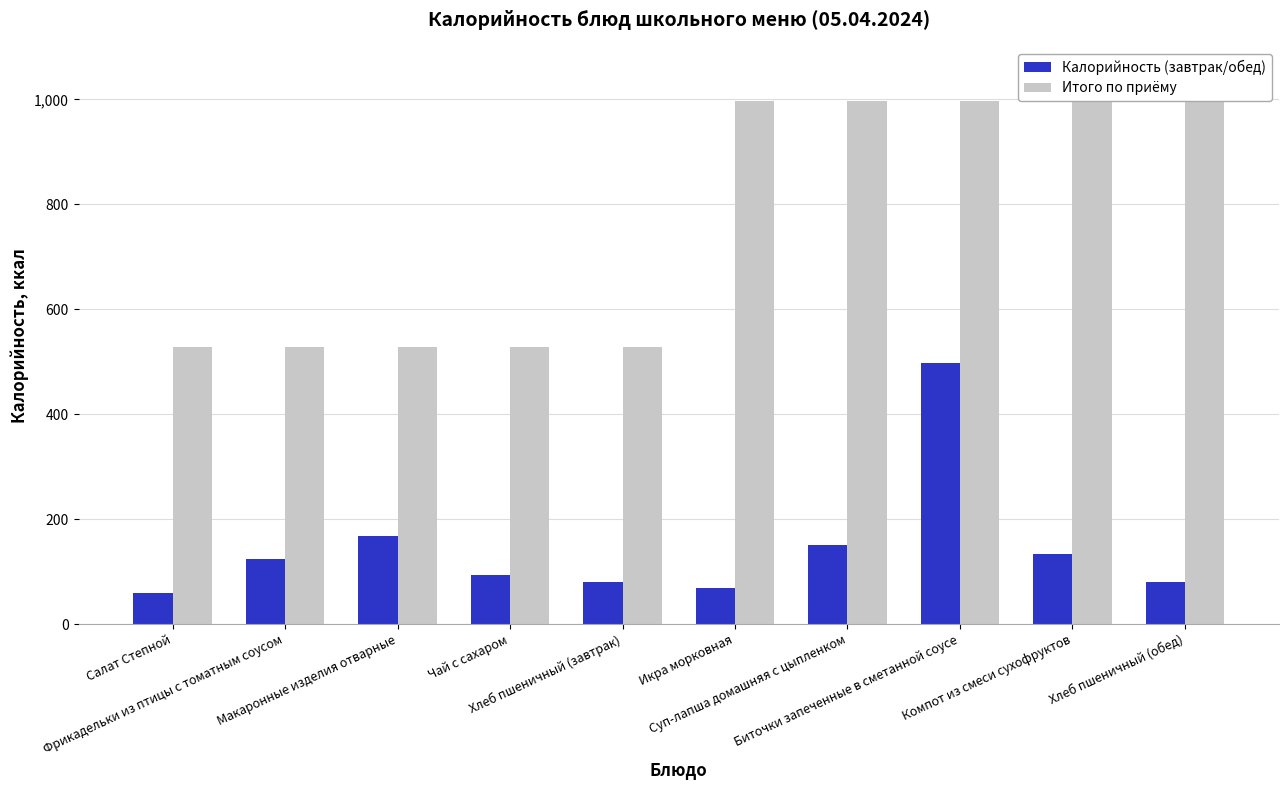

Reading left to right, what are all the values shown in this chart?

Калорийность (завтрак/обед): 60	125	168	93	81	69	150	497	133	81
Итого по приёму: 528	528	528	528	528	996	996	996	996	996